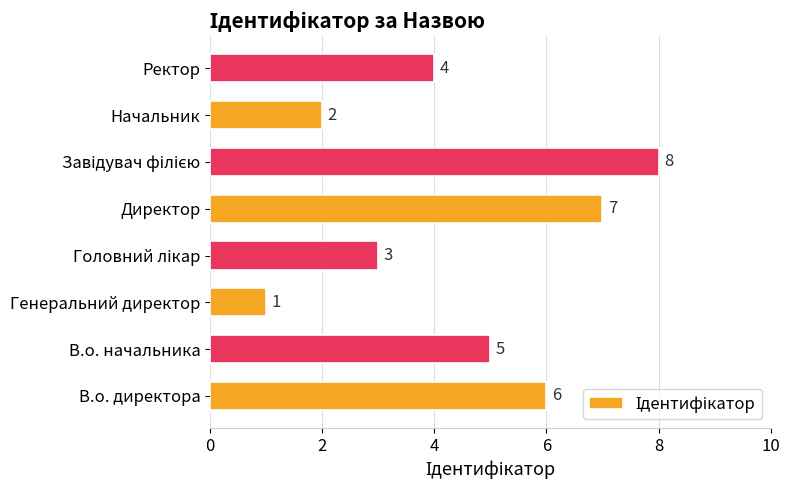

What is the greatest value displayed?

8